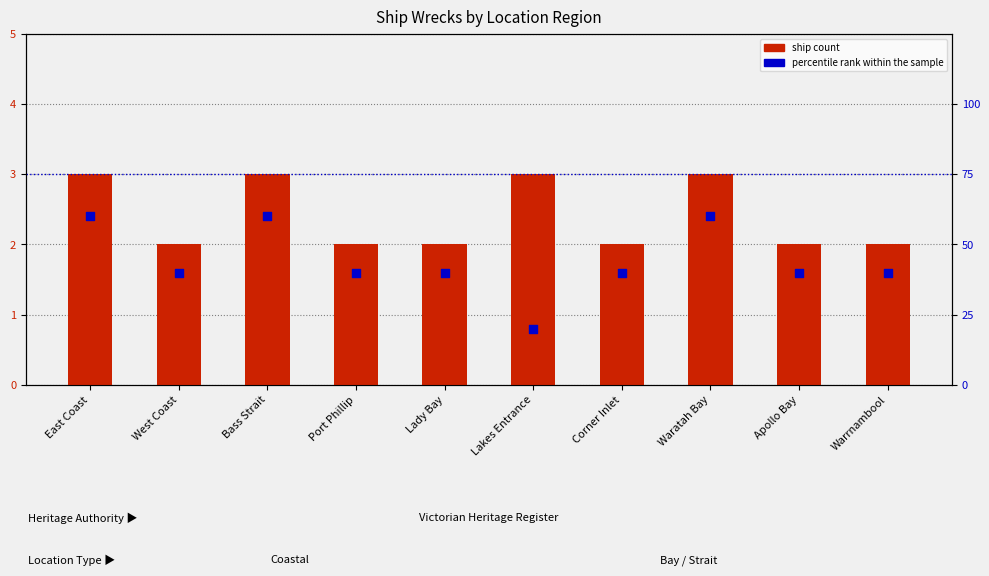

Which series has the largest total across all categories?

percentile rank within the sample